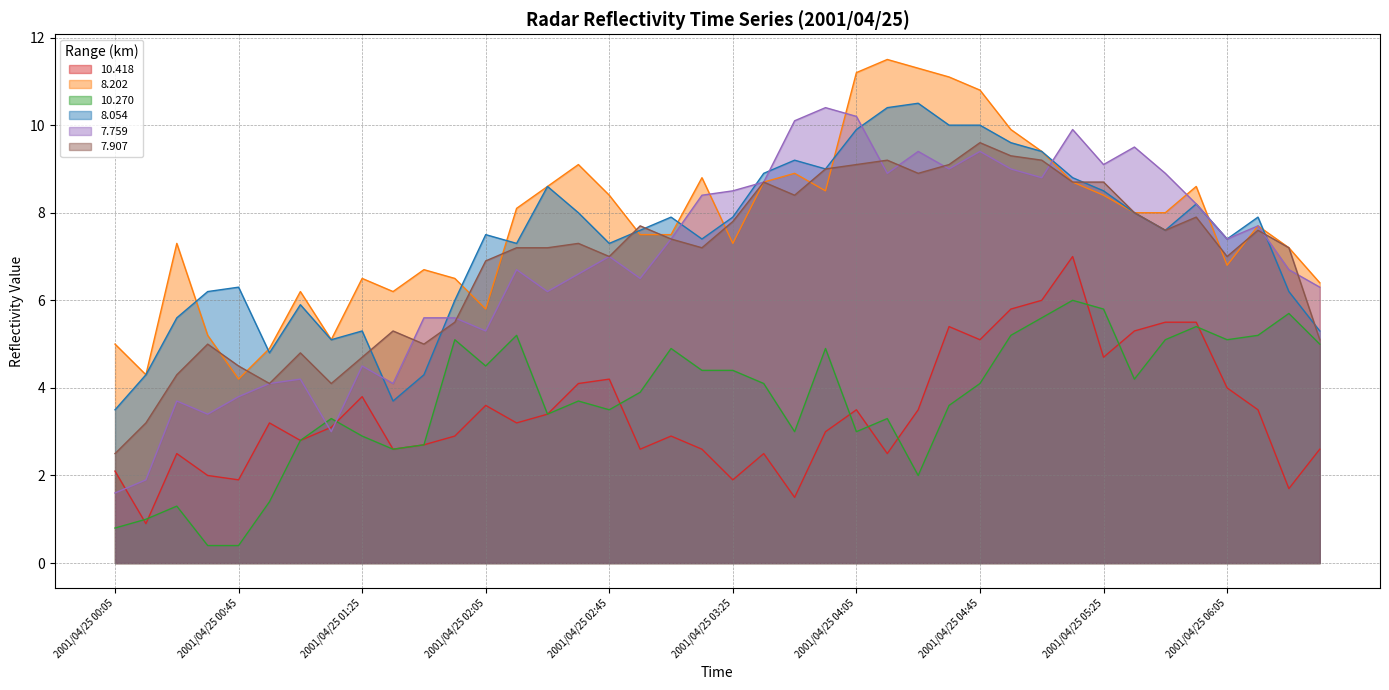

Rank the series by their maximum value, from lowest to highest.

10.270, 10.418, 7.907, 7.759, 8.054, 8.202